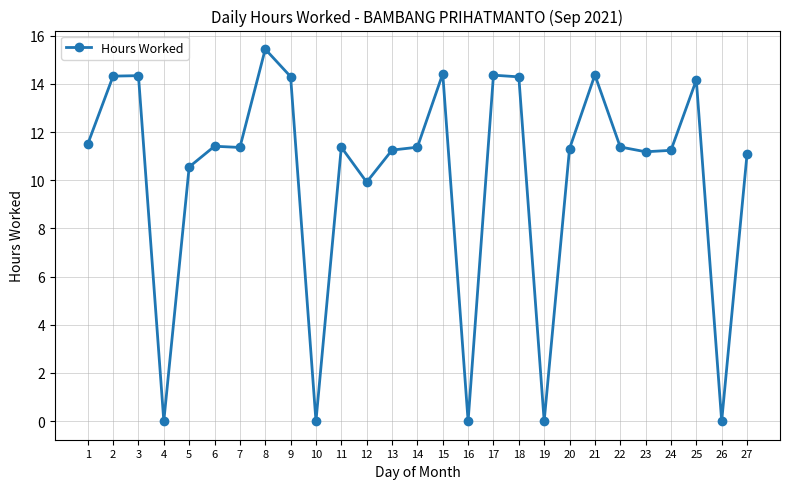

The chart shows a value of 0.0 at 10. True or false?

True